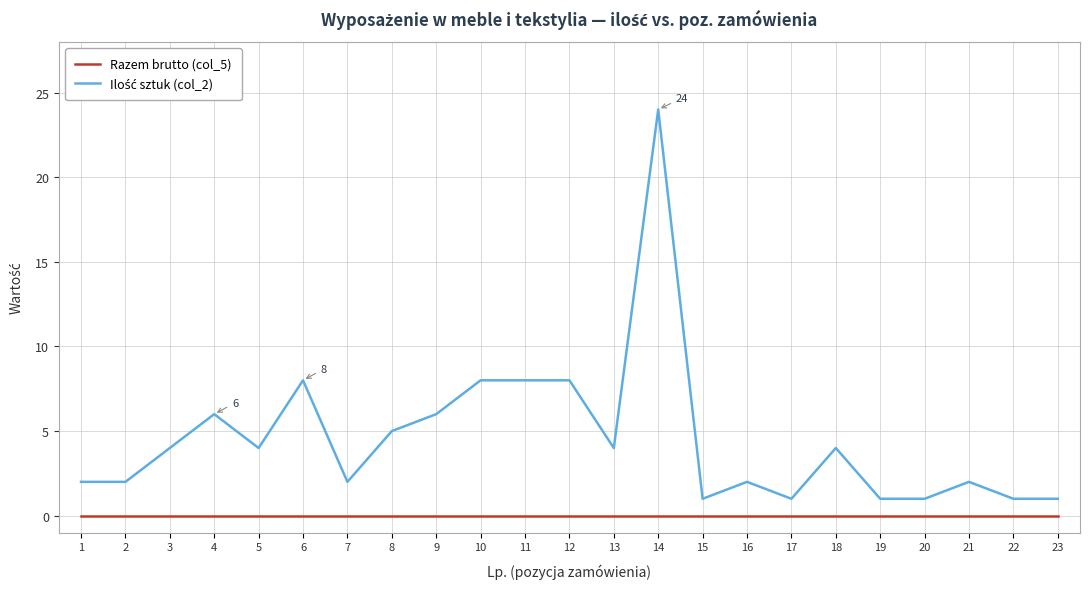

Which category has the highest value across all series?

14